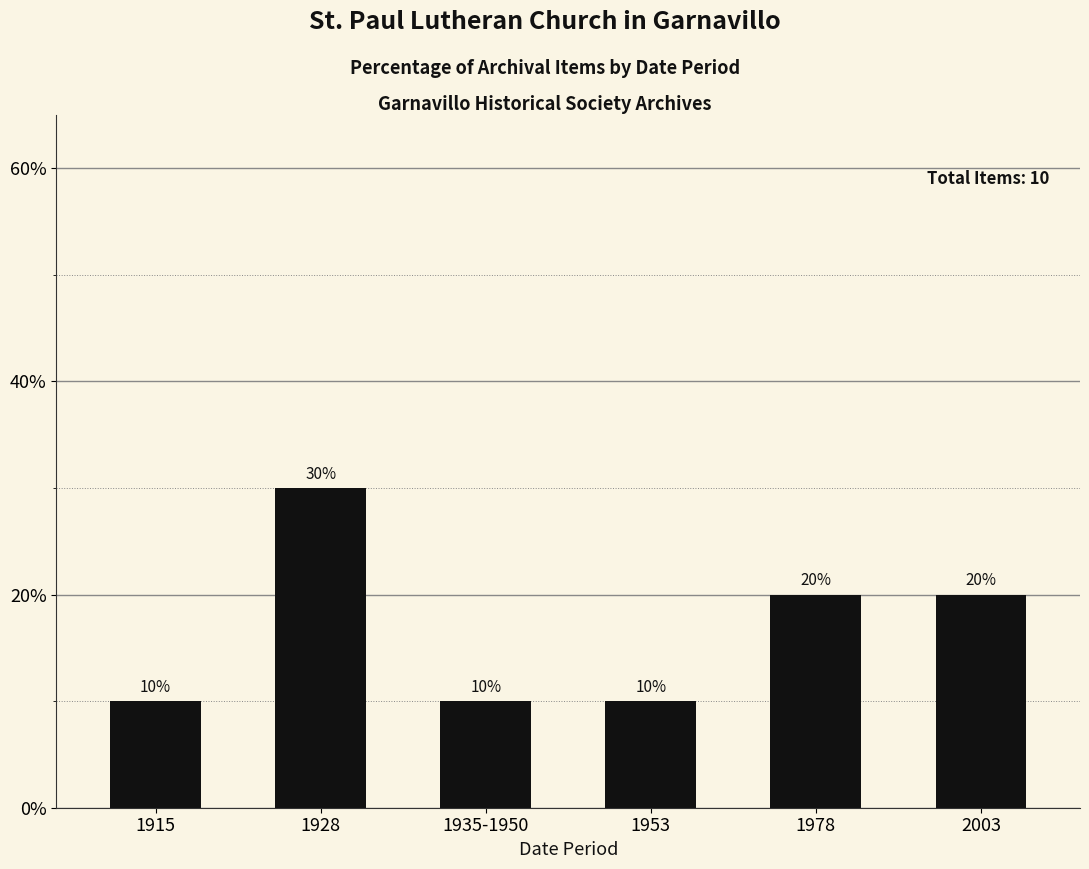

Which category has the lowest value across all series?

1915